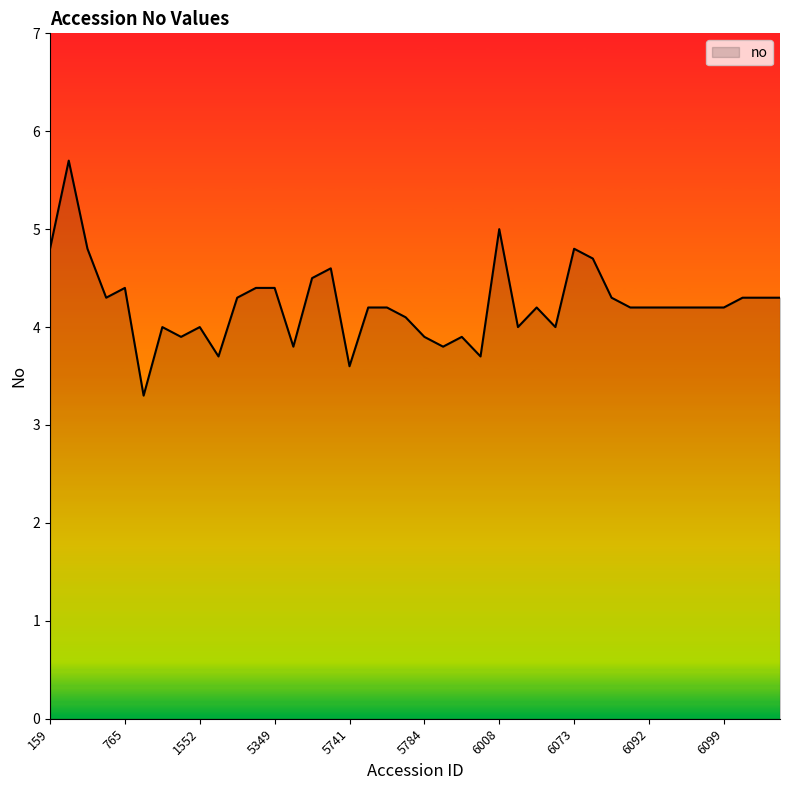

What is the difference between the maximum and second lowest values?

2.1